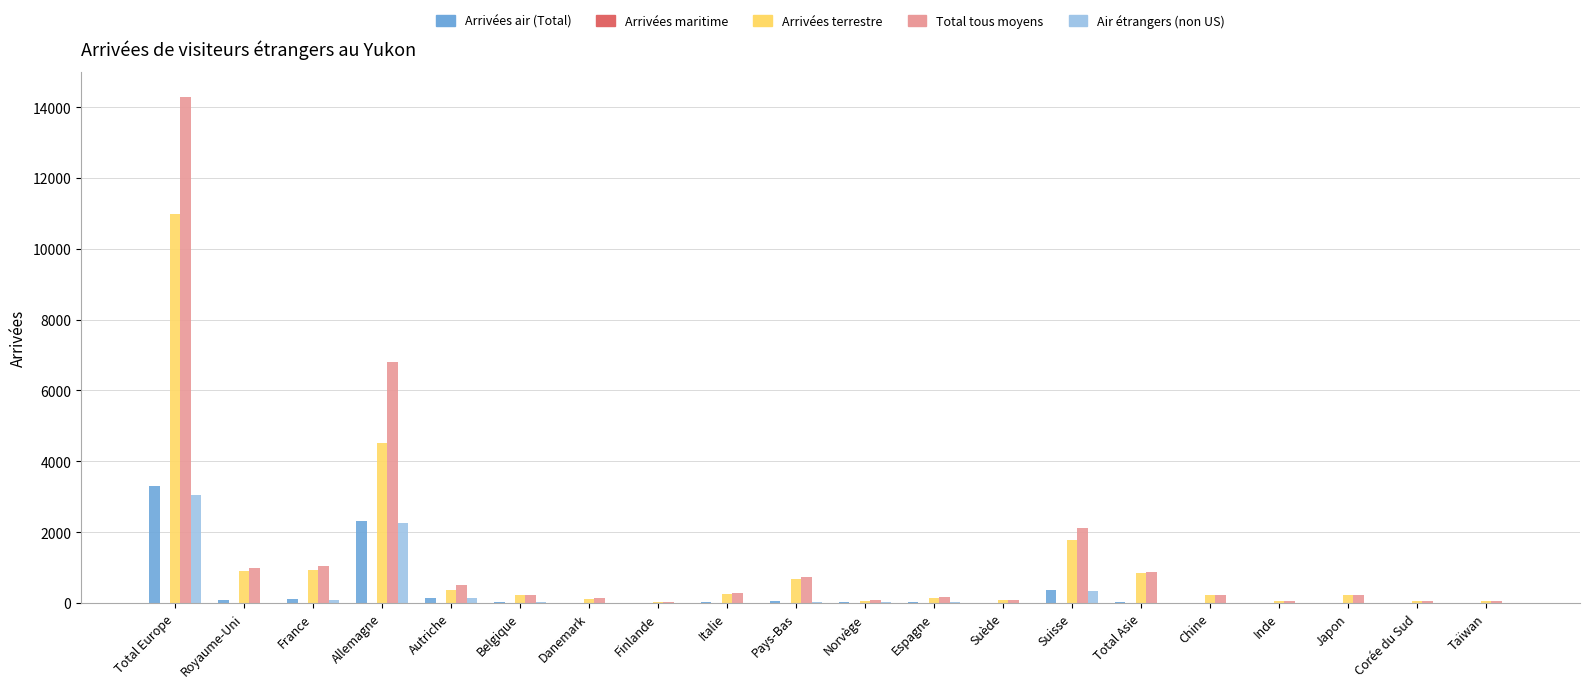

Does the chart contain stacked bars?

No